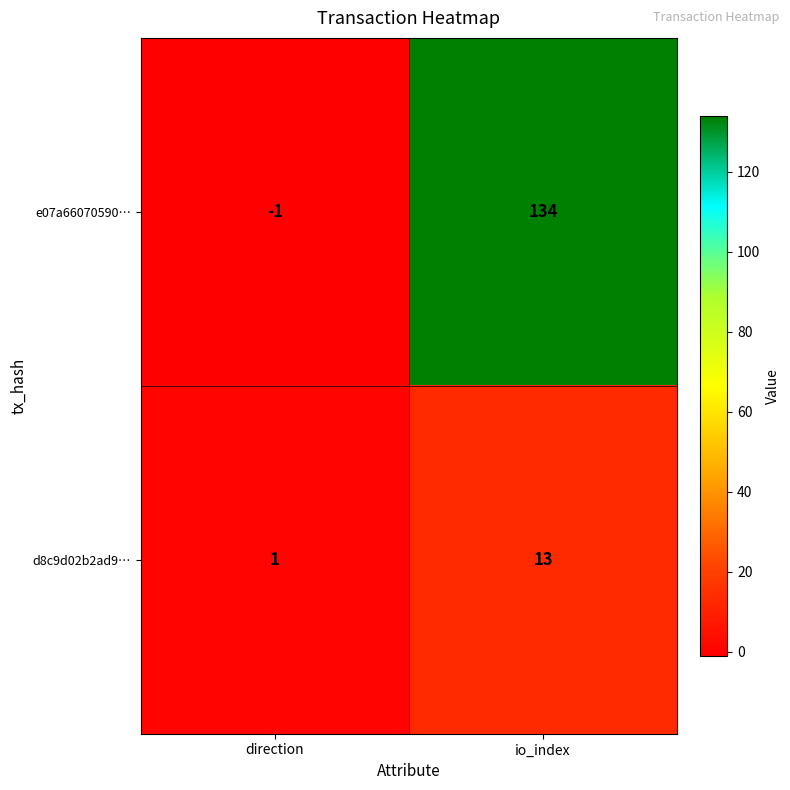

What is the sum of the d8c9d02b2ad9… values at direction and io_index?

14